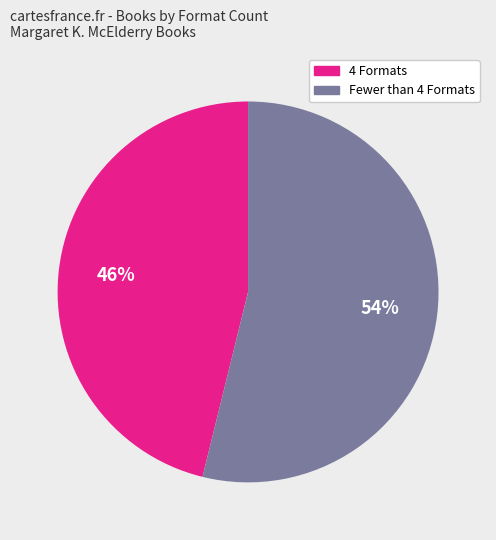

To the nearest percent, what is the average slice percentage?

50%